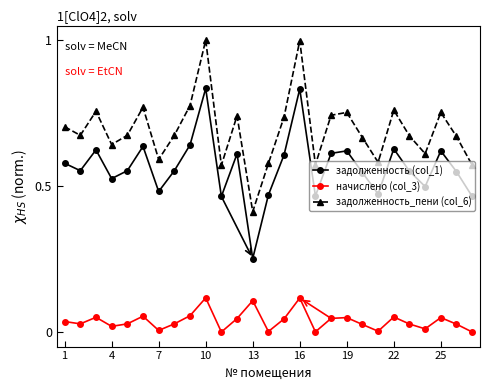

Which series has the widest spread of values?

задолженность_пени (col_6)